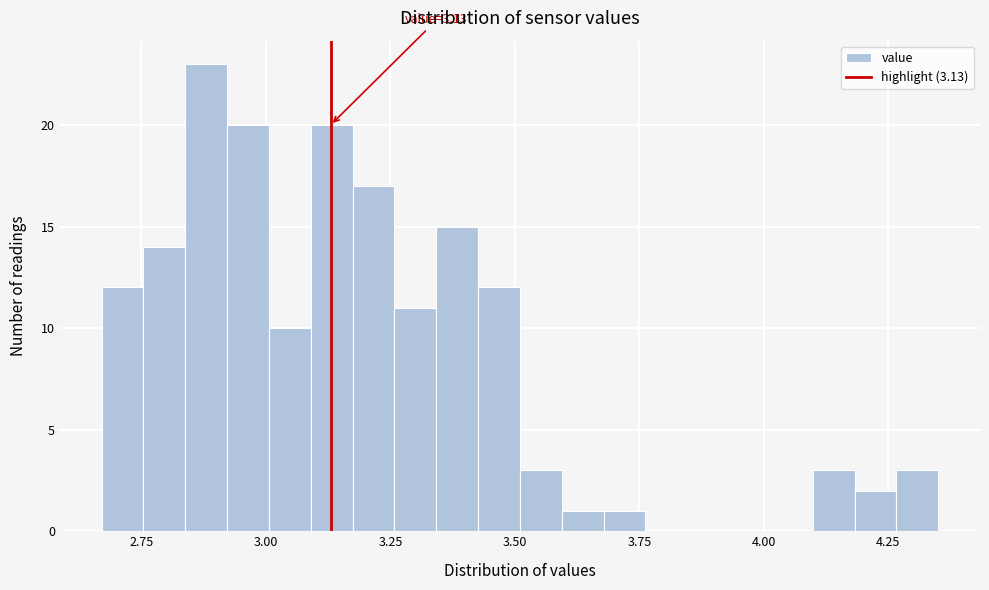

Read against the x-axis, roughly where is the centre of the tallest bar?

2.90